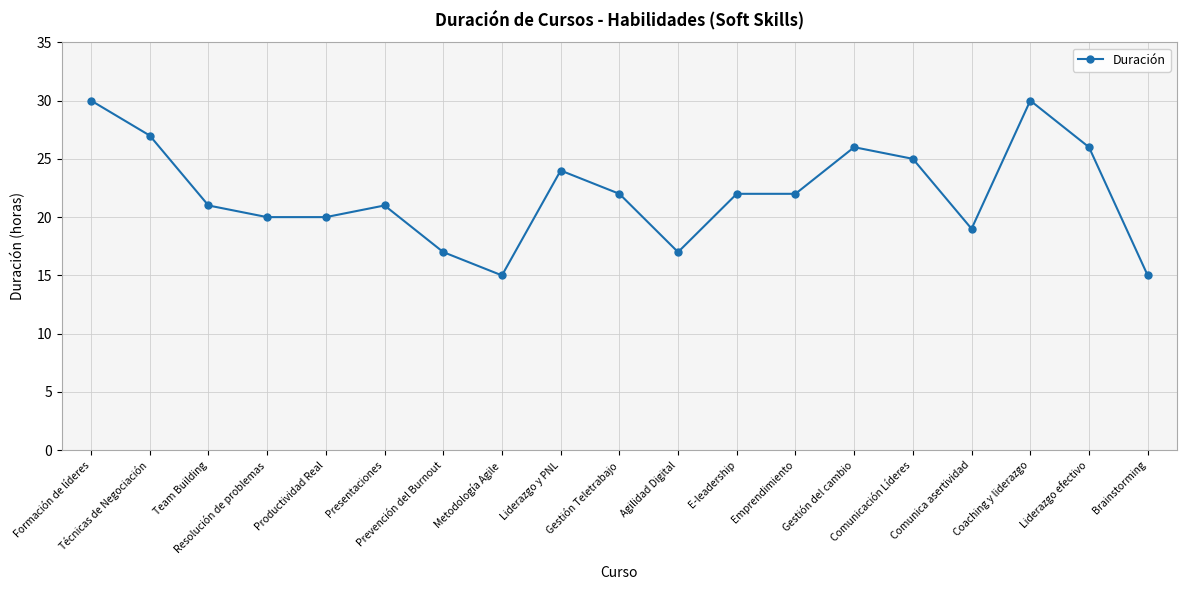

How many categories are shown in the chart?

19